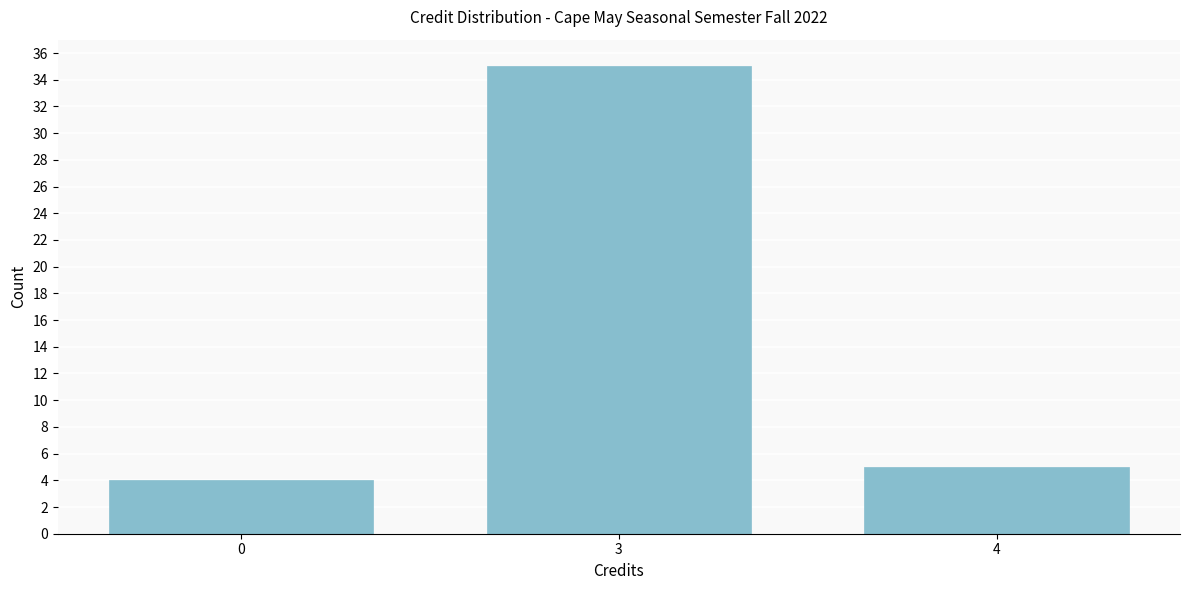

Reading right to left, transcribe all the data shown in this chart.

4=5	3=35	0=4